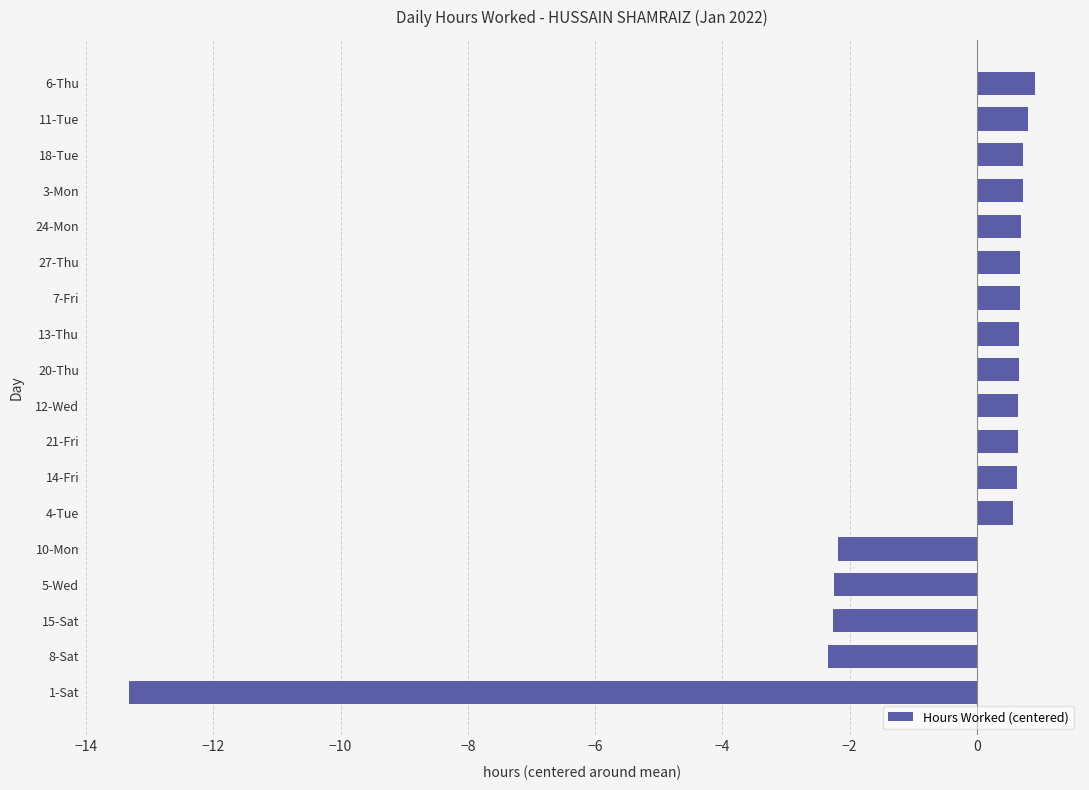

At which category does the chart reach its minimum across all series?

1-Sat